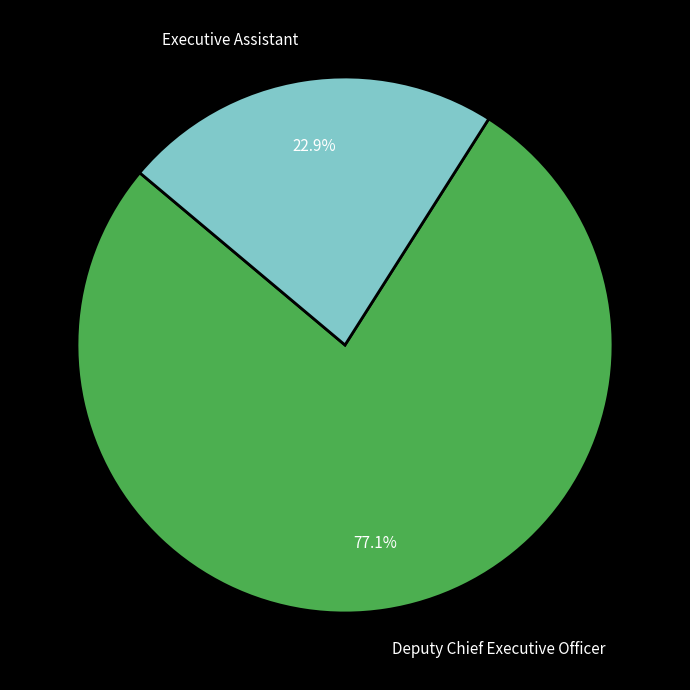

What is the majority slice?

Deputy Chief Executive Officer